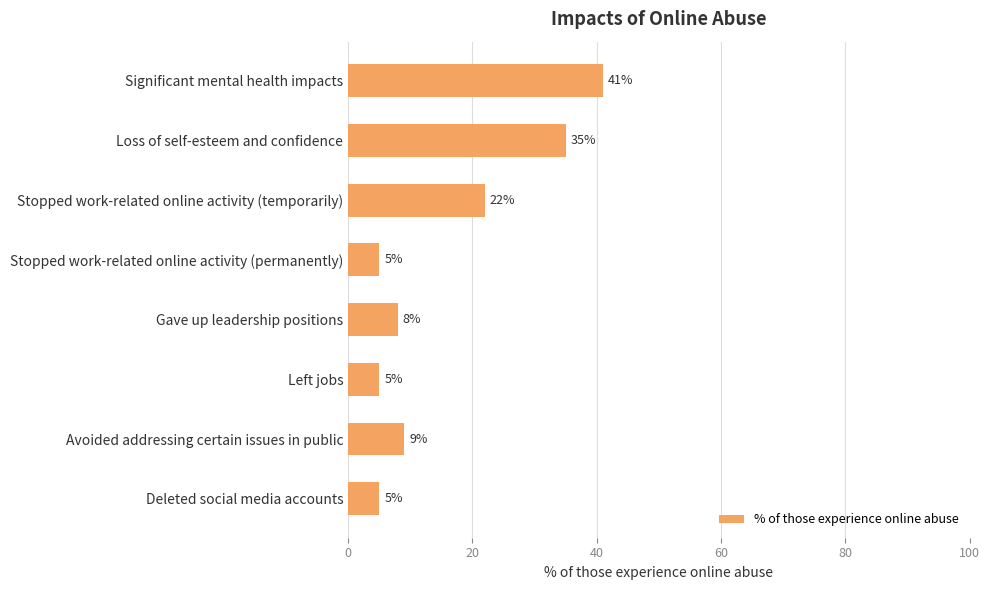

Is it true that the value at Left jobs is 8?

False